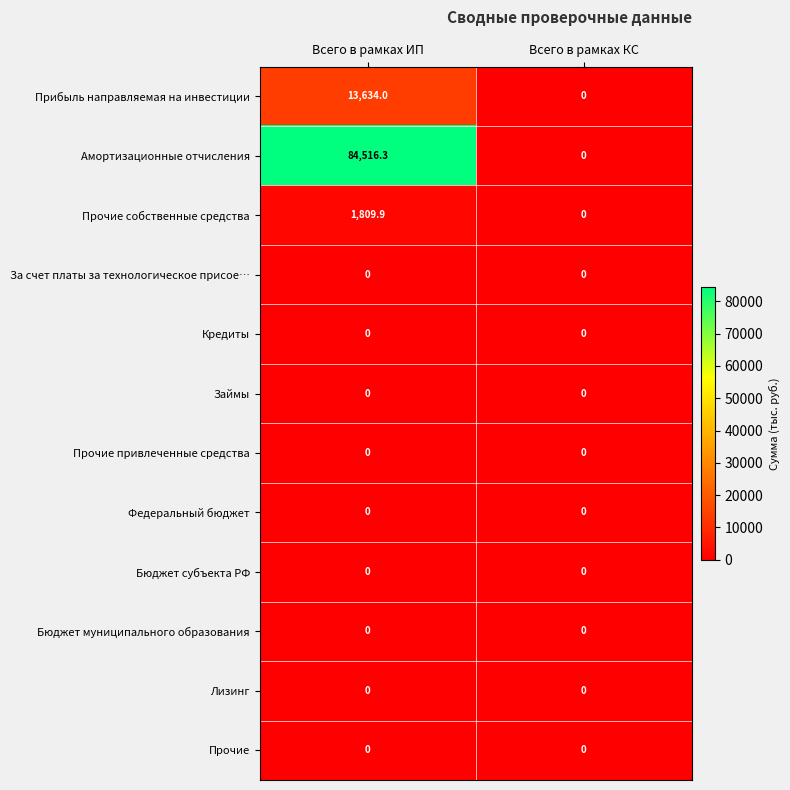

At how many categories does at least one series exceed 82683?

1